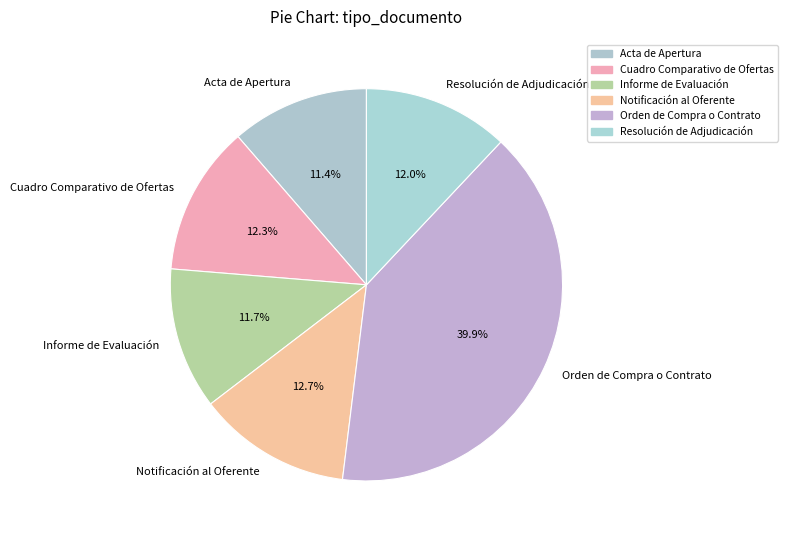

What is the largest slice in the pie chart?

Orden de Compra o Contrato